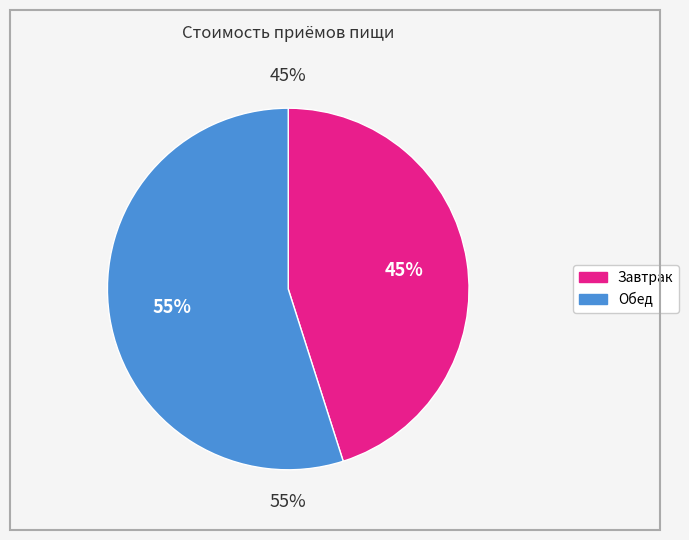

Combined, do Обед and Завтрак account for over 50%?

Yes